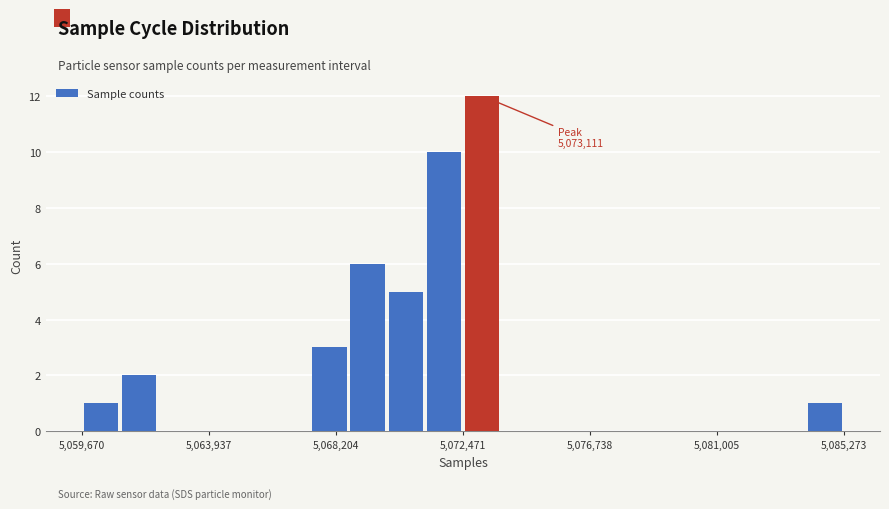

Read against the x-axis, roughly where is the centre of the tallest bar?

5073000